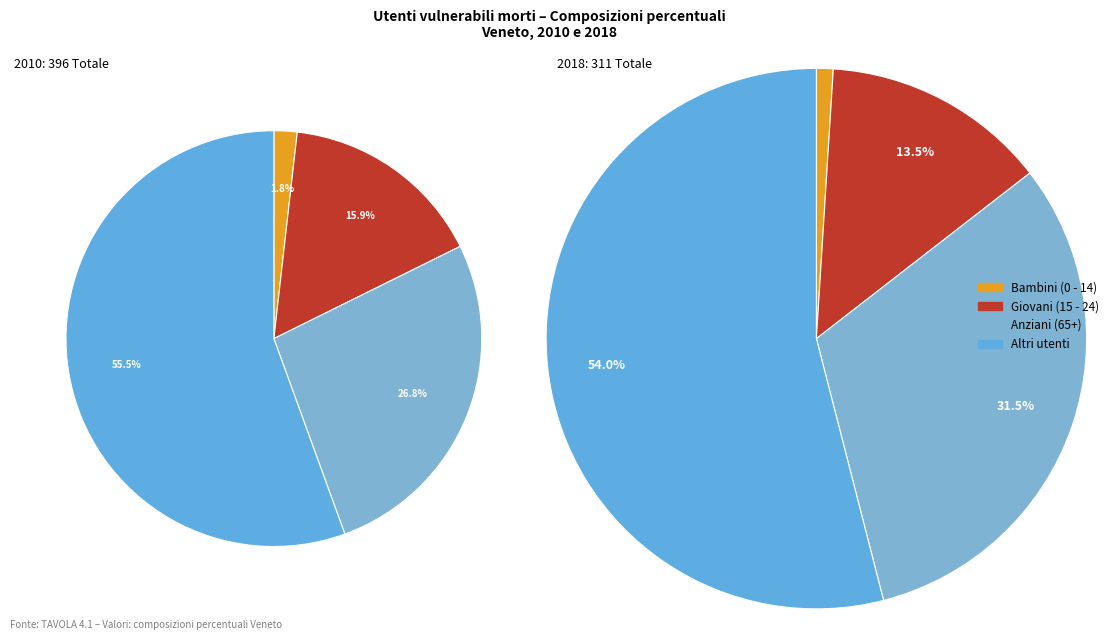

Rank the categories by value from lowest to highest.

Bambini (0 - 14), Giovani (15 - 24), Anziani (65+), Altri utenti